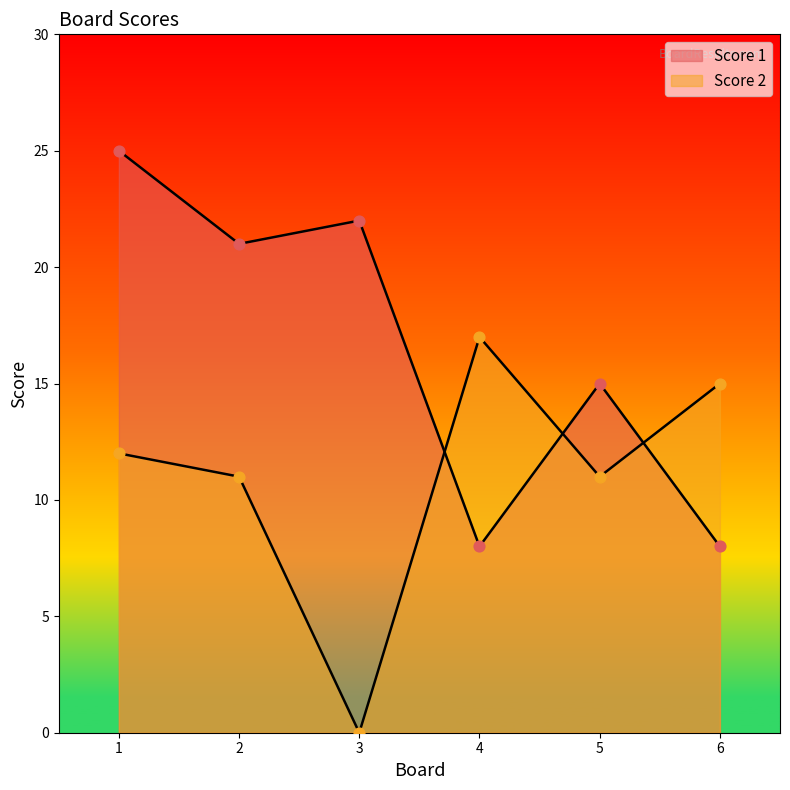

Which series has the largest Y range (max minus min)?

Score 1